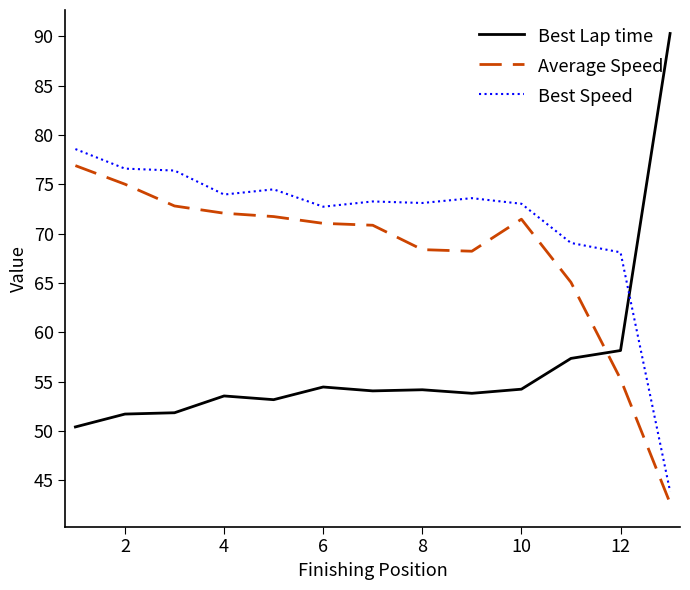

What is the highest value of the Average Speed series?

76.9